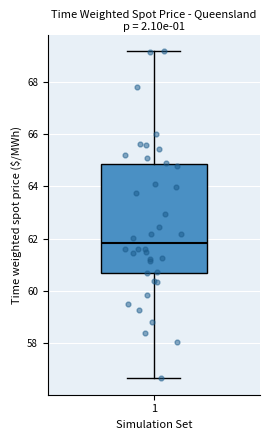

Where is the upper edge of the box at x = 1 on the y-axis? The values are not printed on the chart, so give them approximately, as read against the axis.

64.8